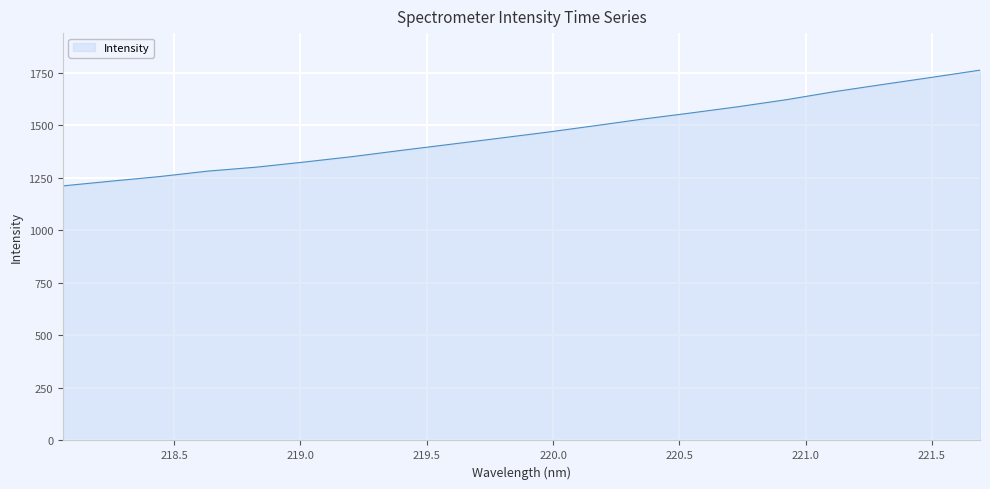

What is the greatest value displayed?

1761.6